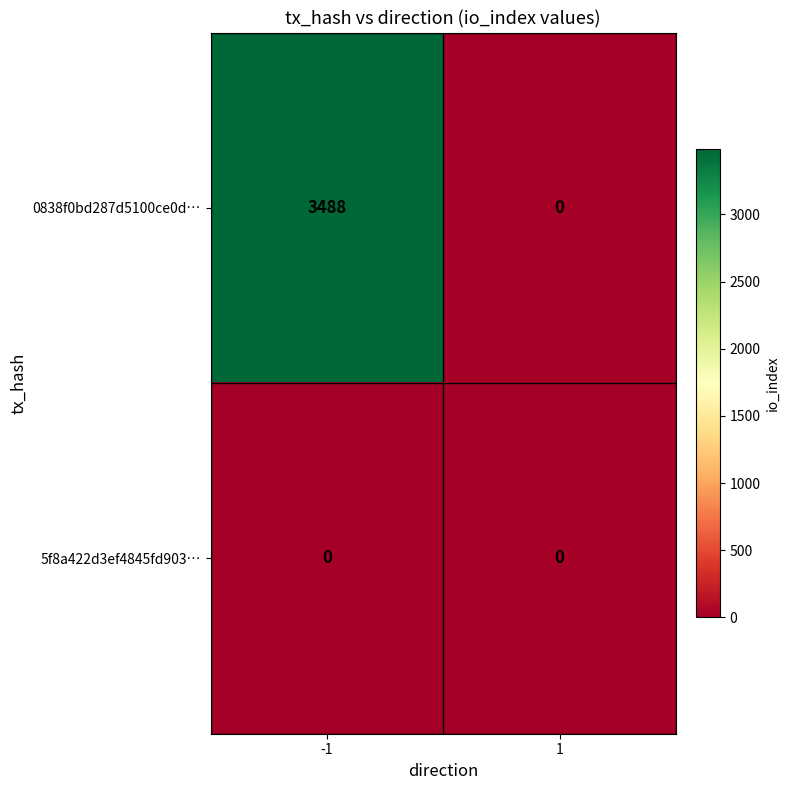

What is the average value of the 0838f0bd287d5100ce0d… series?

1744